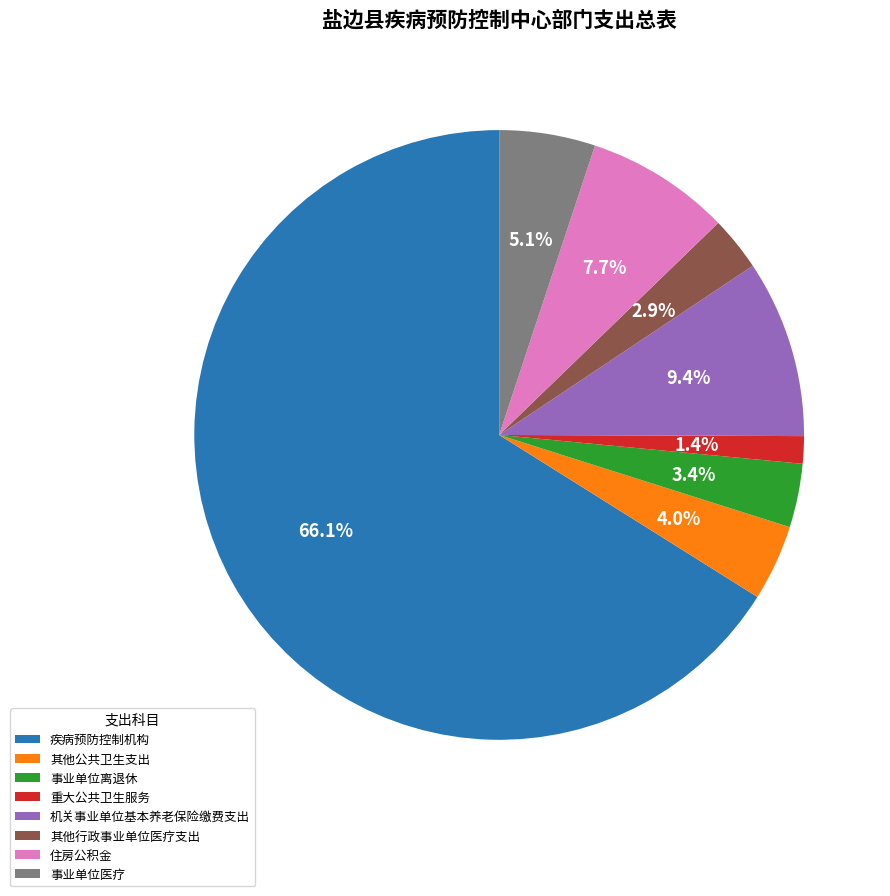

What is the majority slice?

疾病预防控制机构